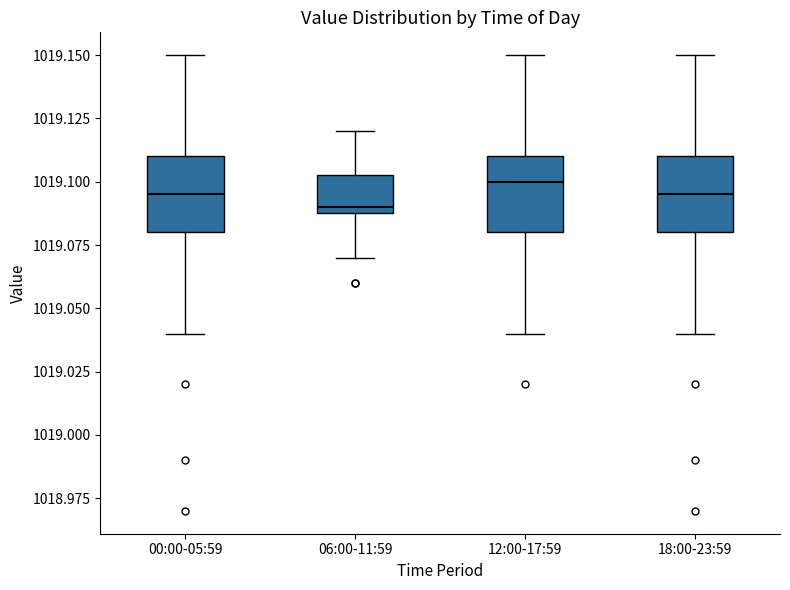

Reading left to right, read every box against the y-axis: the position of its median line, the range the box covers, and the ends of its whiskers. The values are not printed on the chart, so give them approximately, as read against the axis.

00:00-05:59: median 1019.095, box 1019.080 to 1019.110, whiskers 1019.040 to 1019.150
06:00-11:59: median 1019.090 (just above the box's lower edge), box 1019.090 to 1019.105, whiskers 1019.070 to 1019.120
12:00-17:59: median 1019.100, box 1019.080 to 1019.110, whiskers 1019.040 to 1019.150
18:00-23:59: median 1019.095, box 1019.080 to 1019.110, whiskers 1019.040 to 1019.150